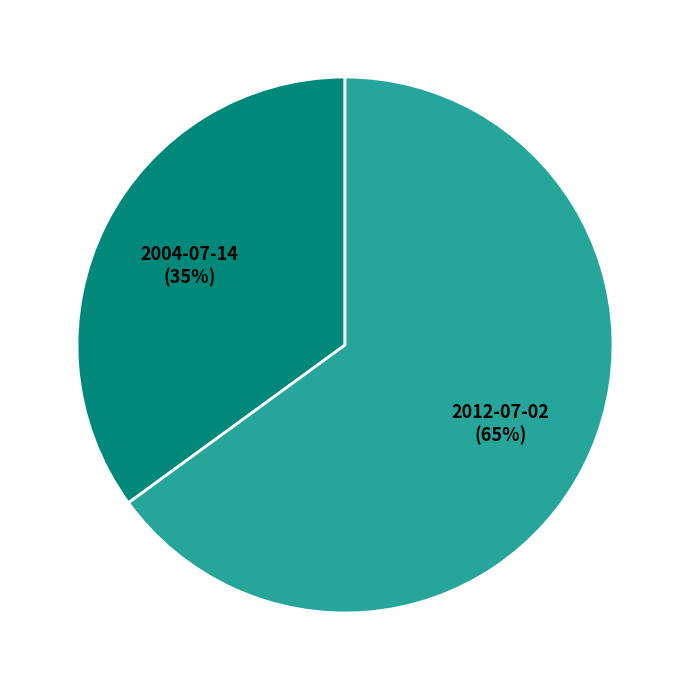

Is the sum of 2012-07-02 and 2004-07-14 greater than half?

Yes